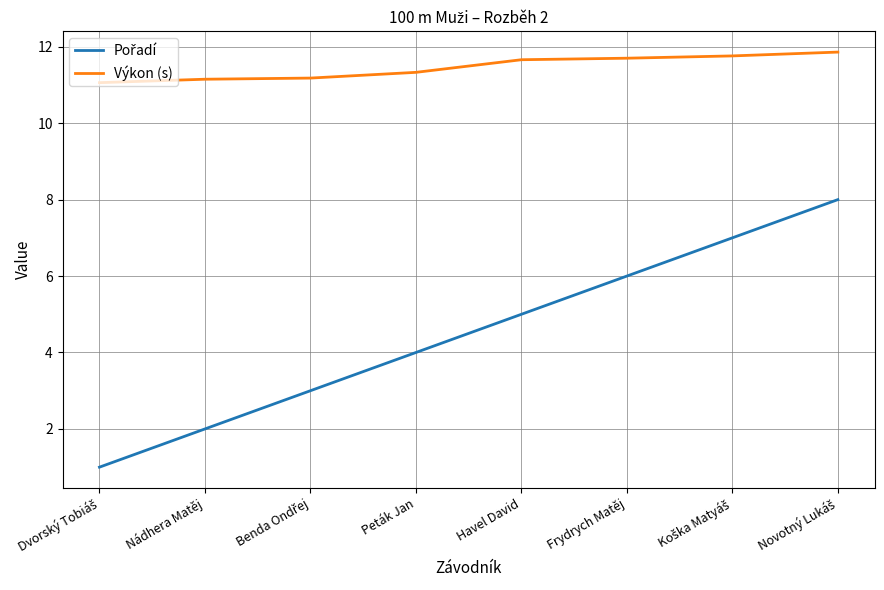

What is the smallest value displayed?

1.0